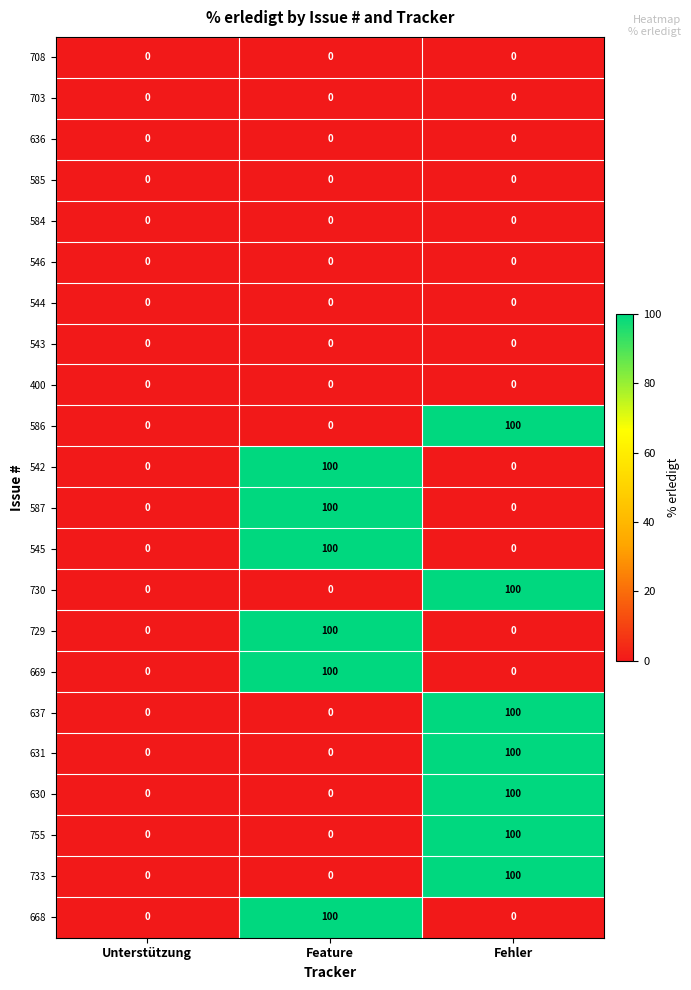

At which category is the sum across all series the highest?

Fehler